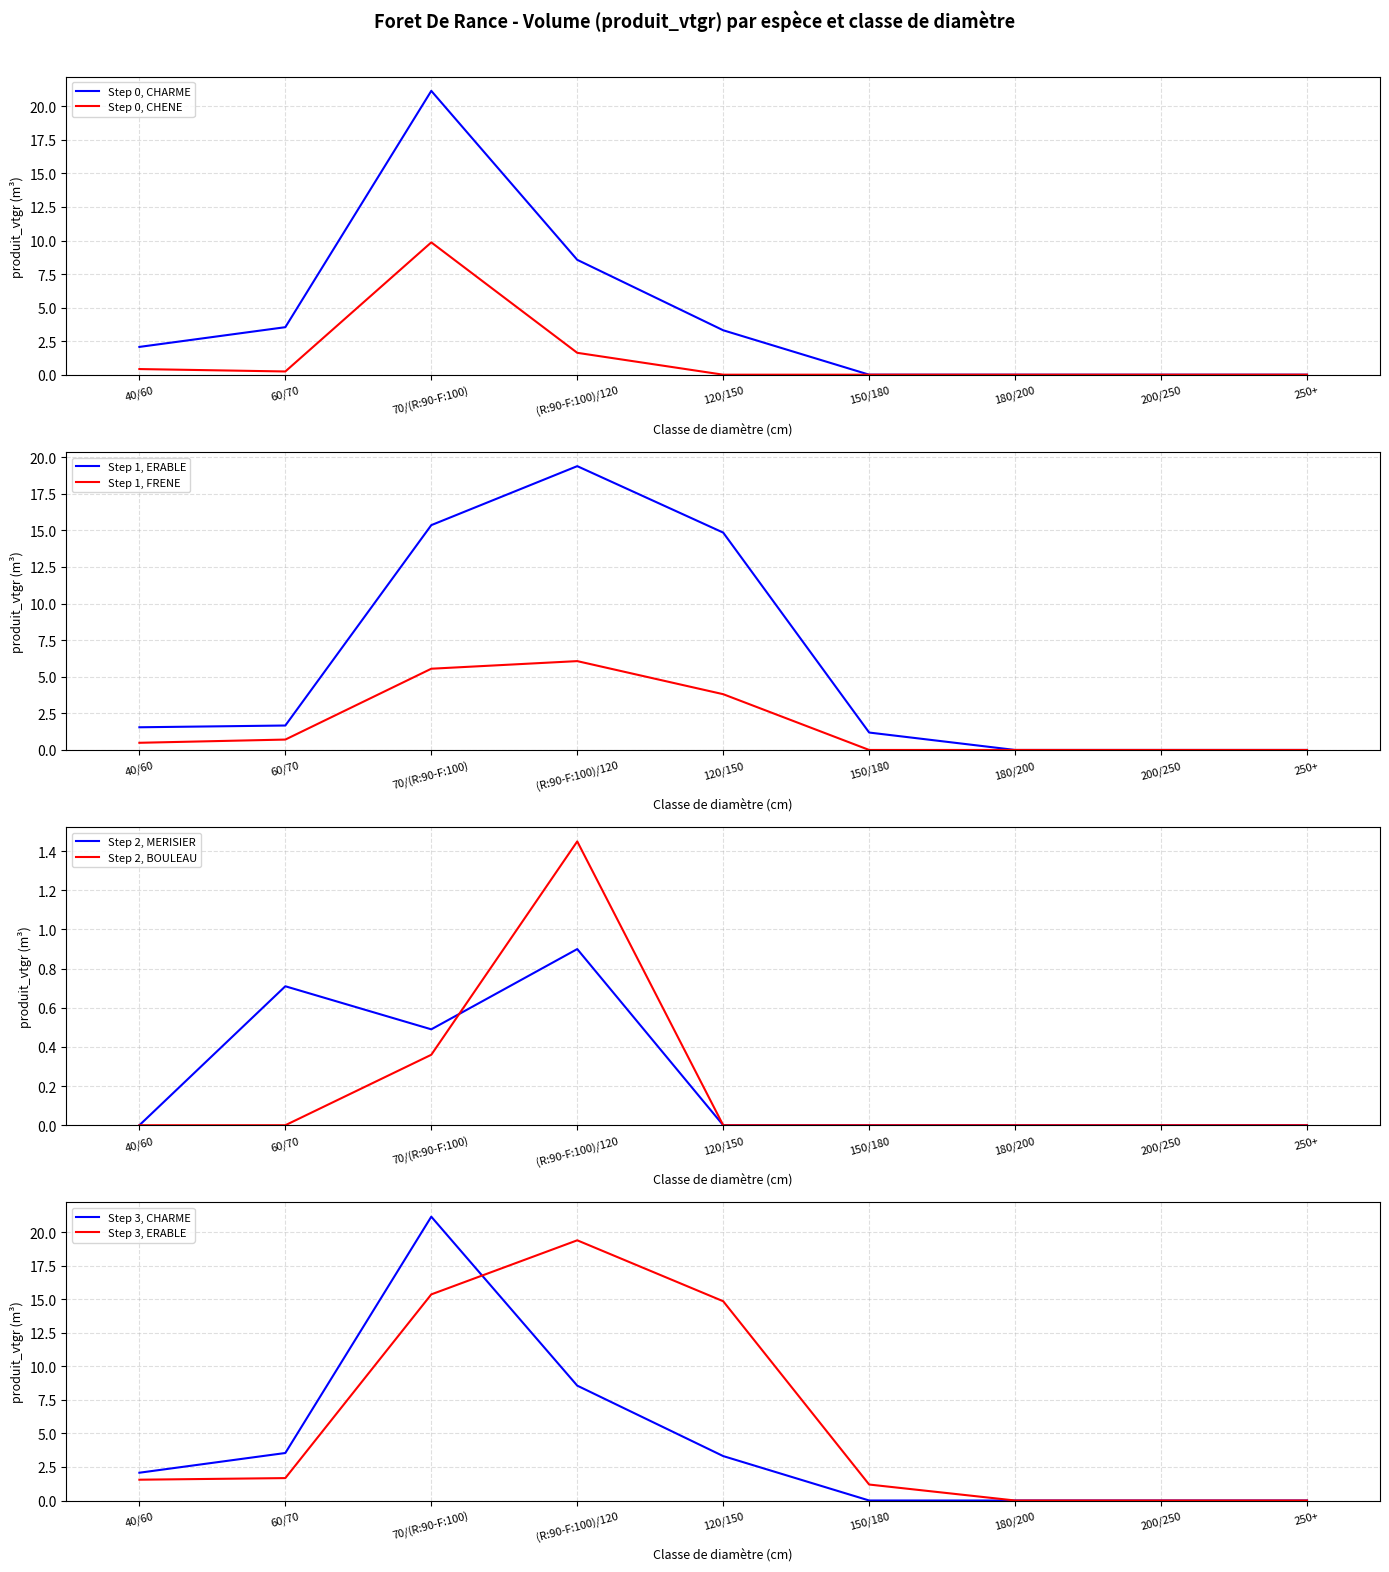

Which category has the highest value in the Step 0, CHENE series?

70/(R:90-F:100)